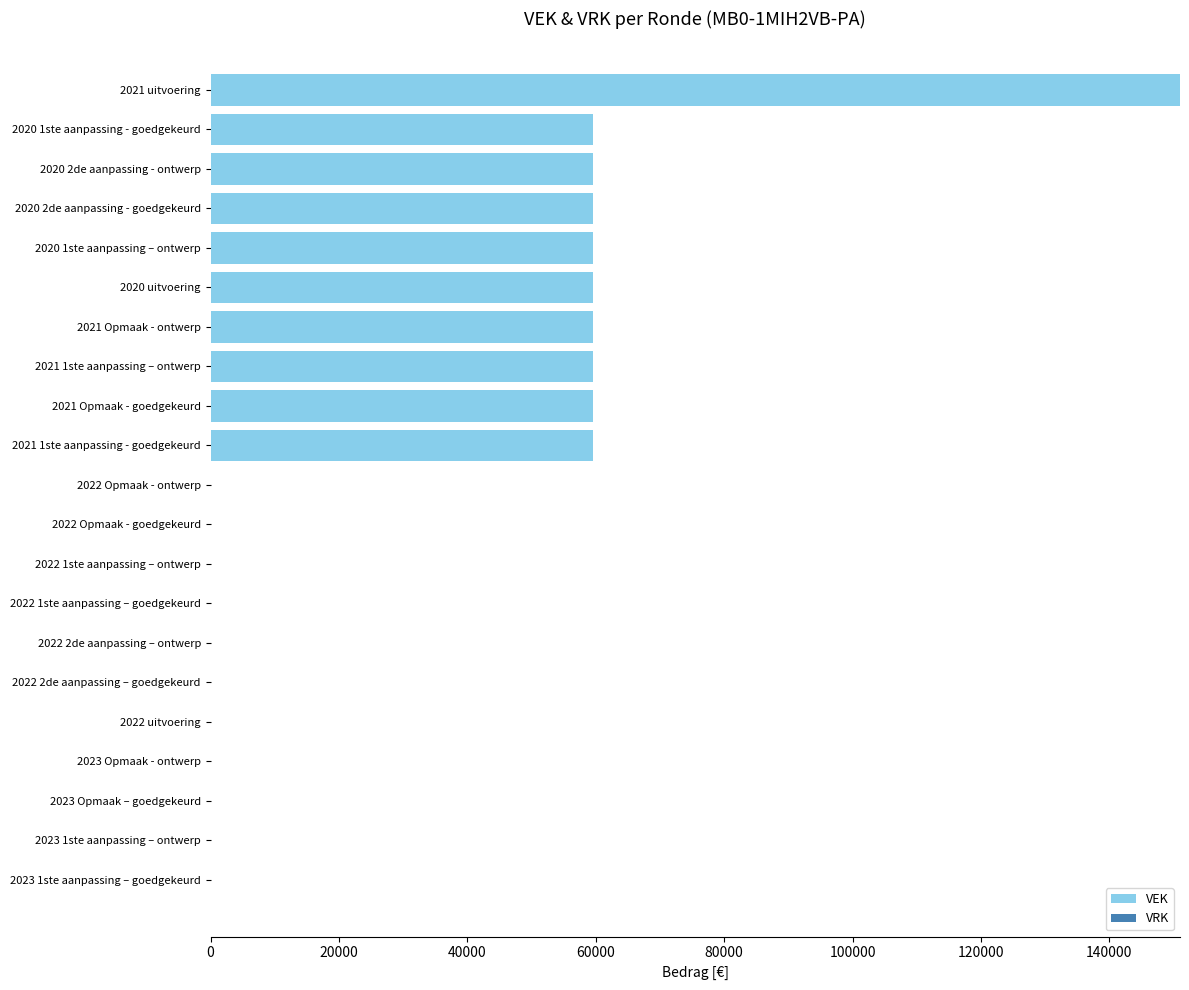

What is the sum of the values at 2021 Opmaak - goedgekeurd and 2020 uitvoering?

119000